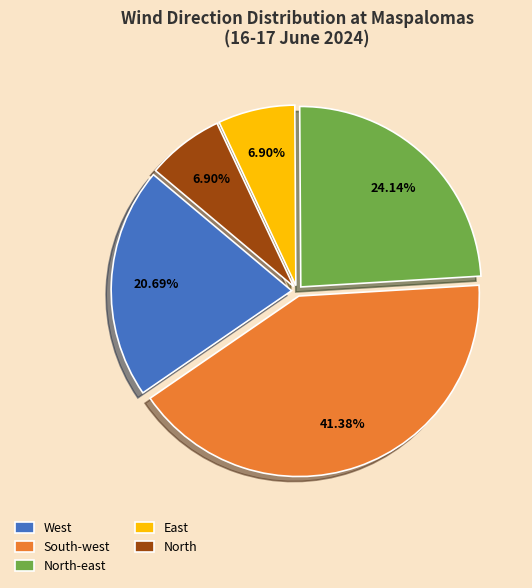

To the nearest percent, what is the combined percentage of West and North-east?

45%